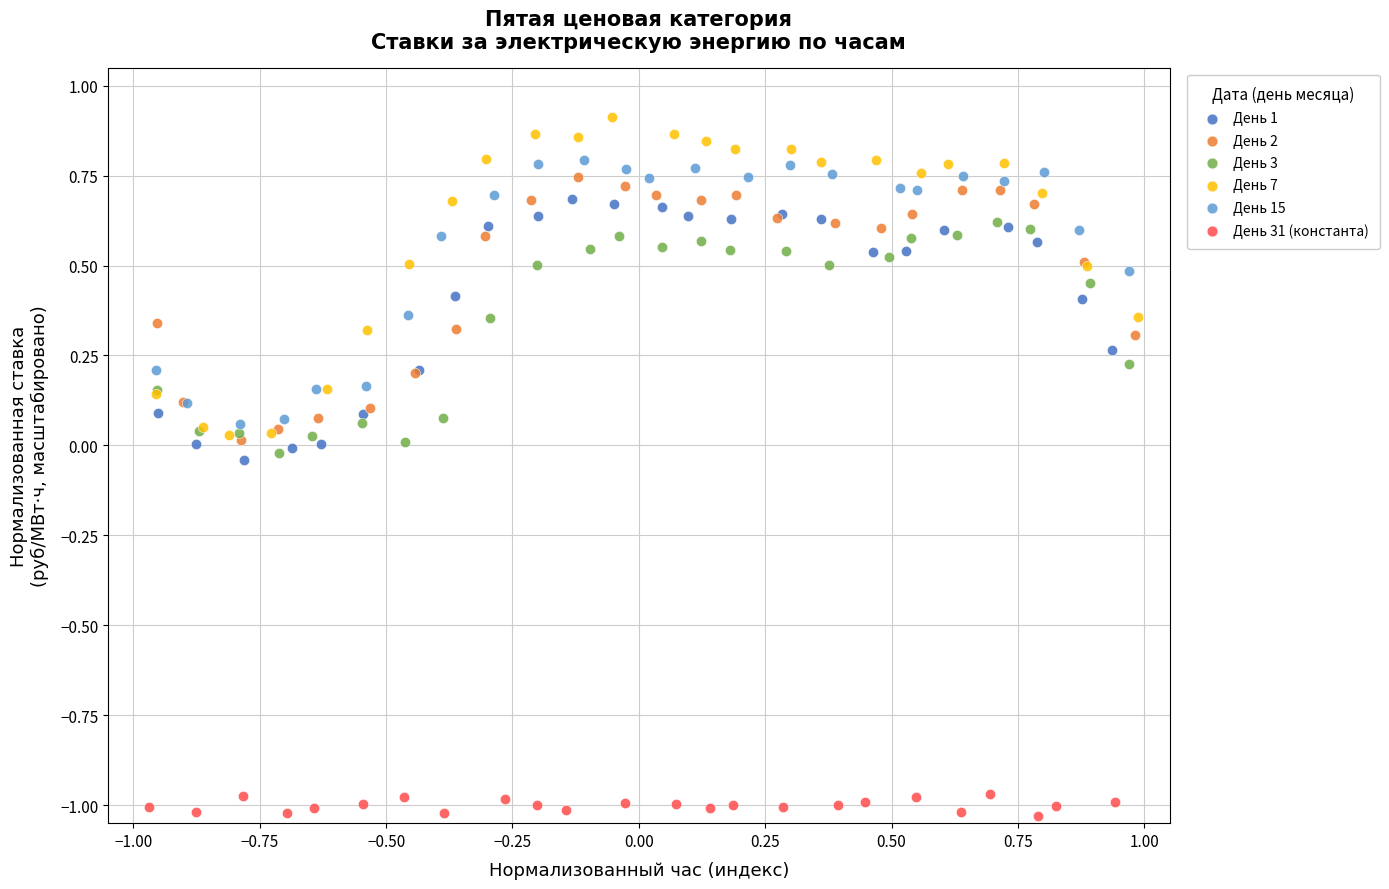

What are all the series names shown in the legend?

День 1, День 2, День 3, День 7, День 15, День 31 (константа)